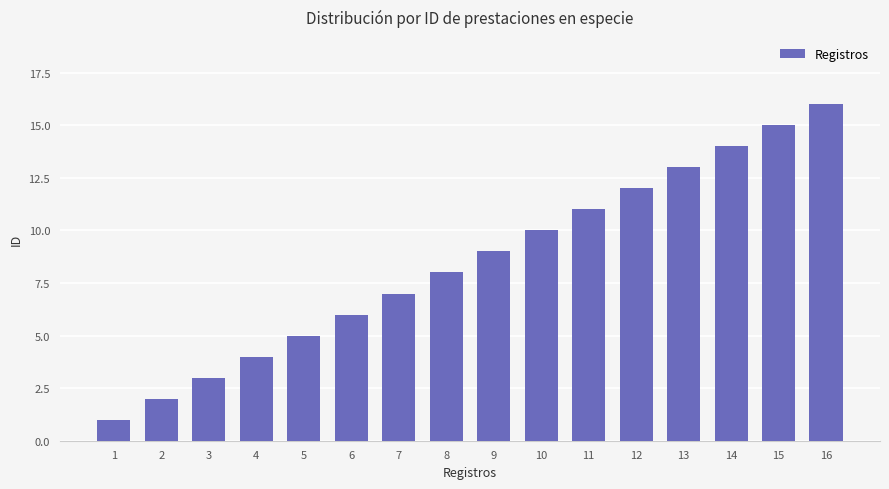

Does the chart contain stacked bars?

No